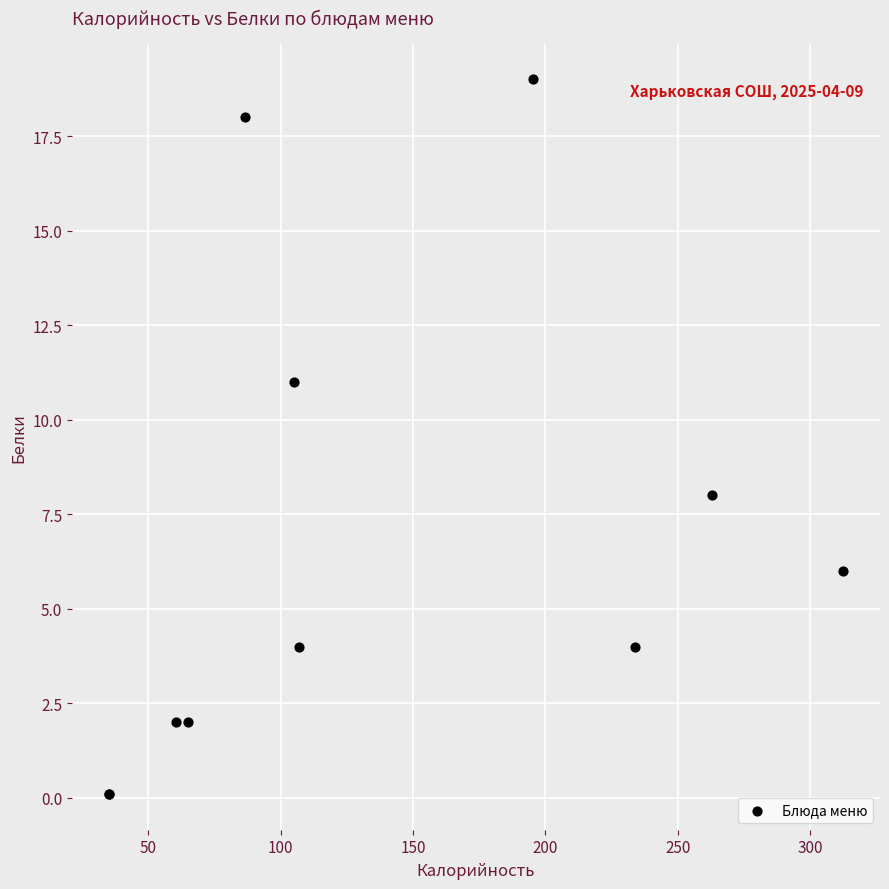

What Y value in the scatter plot is closest to 9?

8.0